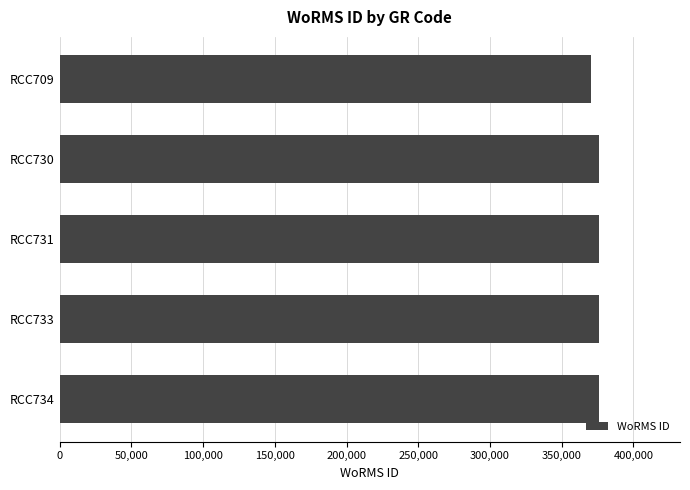

How many values are below 376073?

1